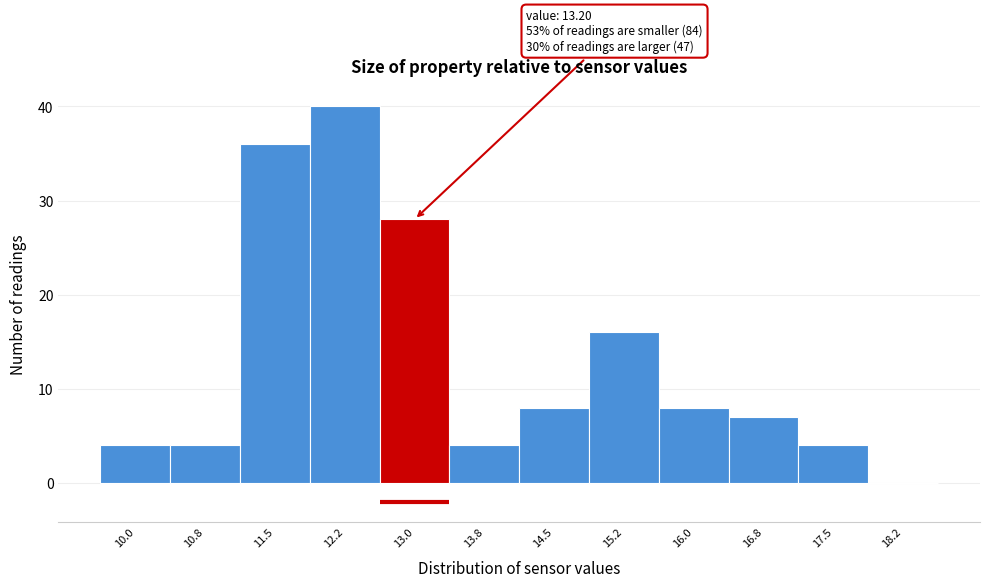

Reading left to right, list all the values displayed in this chart.

10.0=4	10.8=4	11.5=36	12.2=40	13.0=28	13.8=4	14.5=8	15.2=16	16.0=8	16.8=7	17.5=4	18.2=0